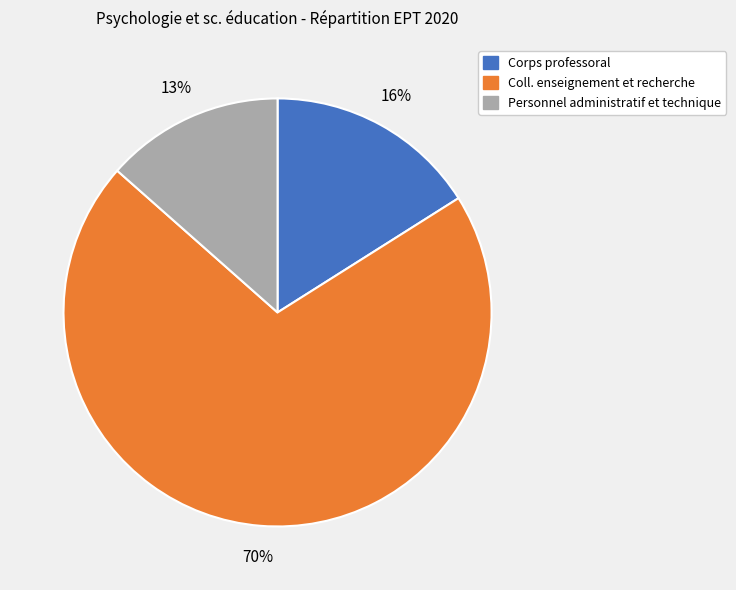

Is the sum of Corps professoral and Personnel administratif et technique greater than half?

No